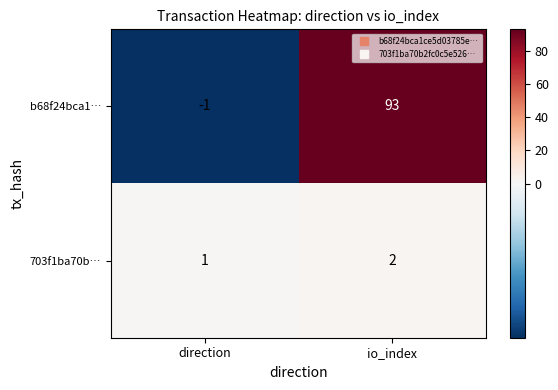

How many data points does each series have?

2